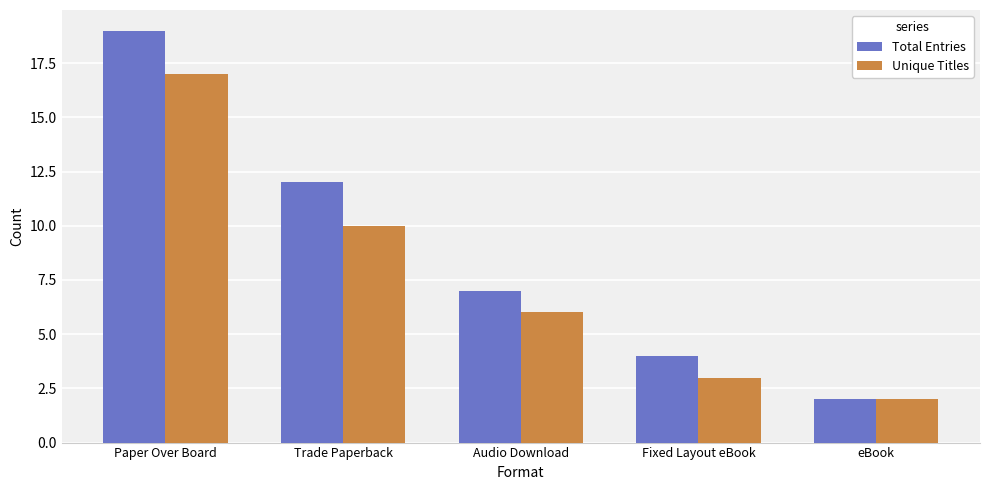

Where does the Total Entries series first go above 7?

Paper Over Board